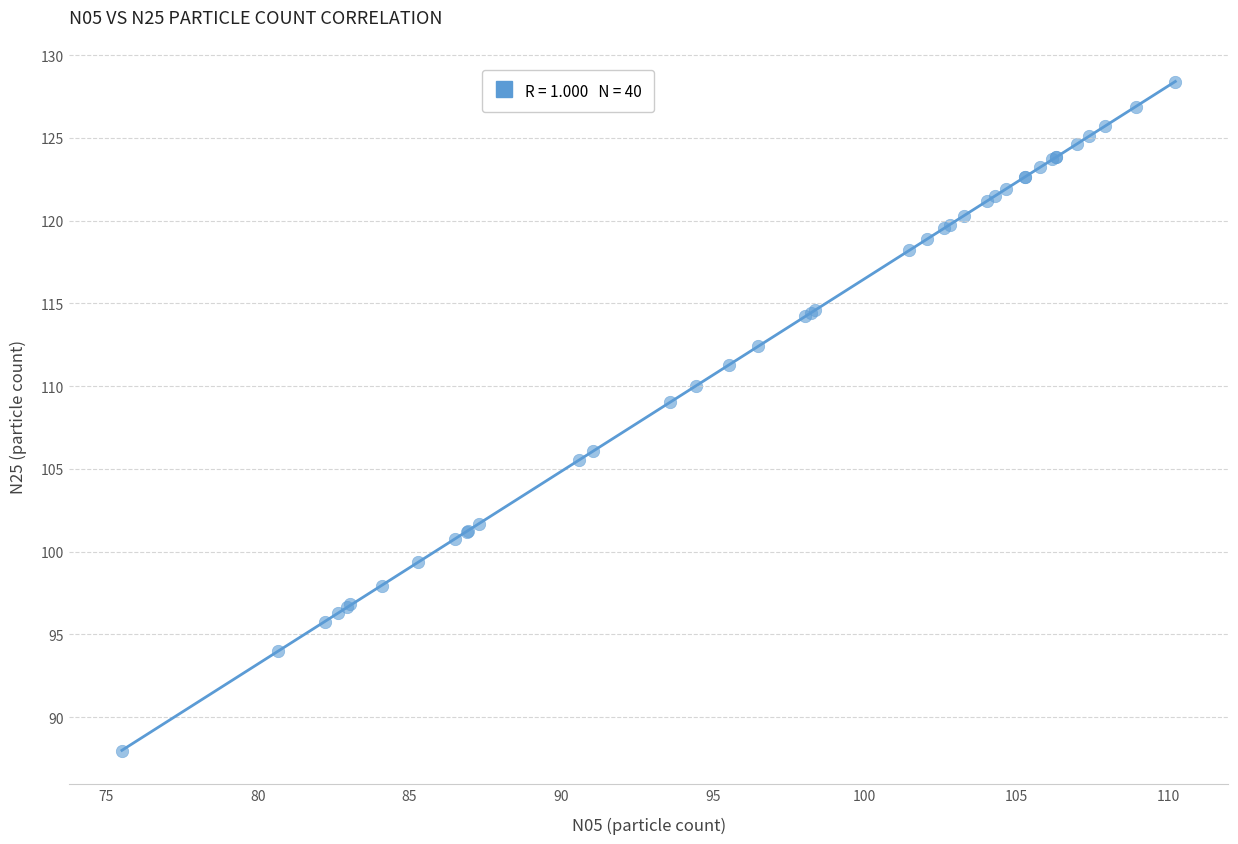

What Y value in the scatter plot is closest to 108?

109.0